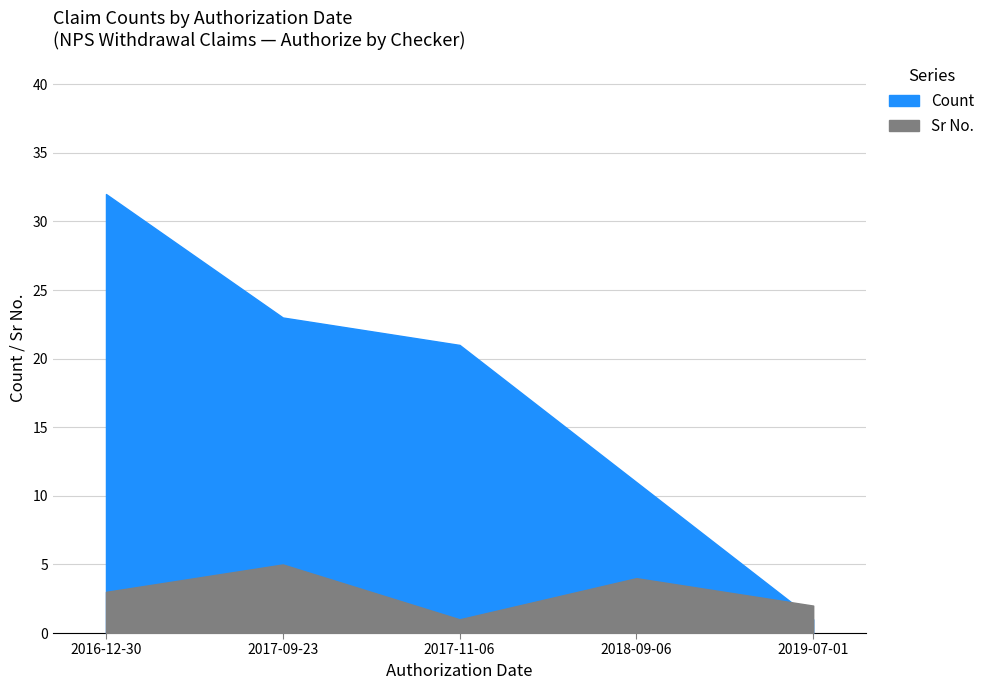

Does the chart display data point markers on the line(s)?

No